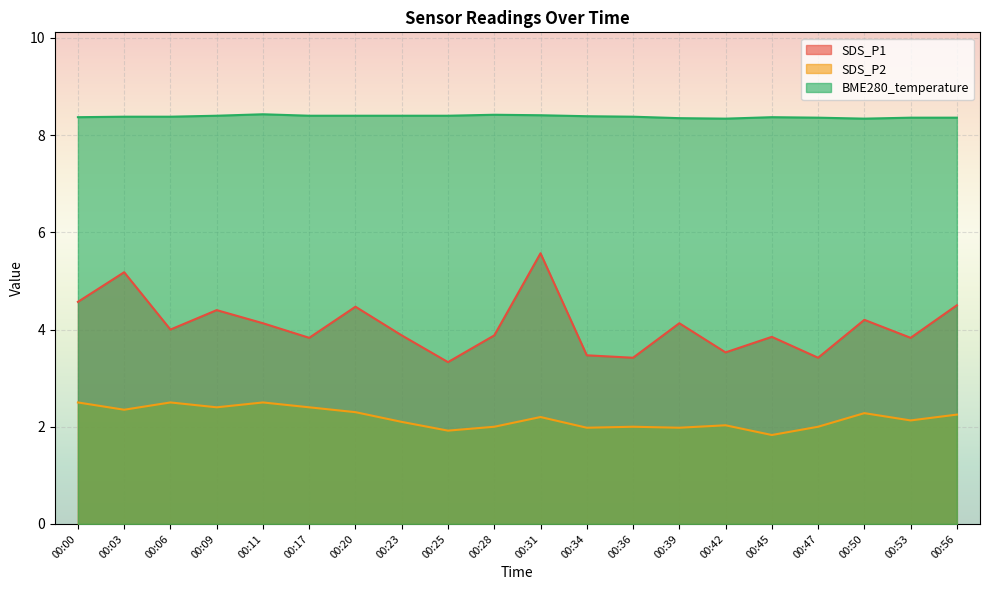

The value of BME280_temperature at 00:42 is 8.3. True or false?

True